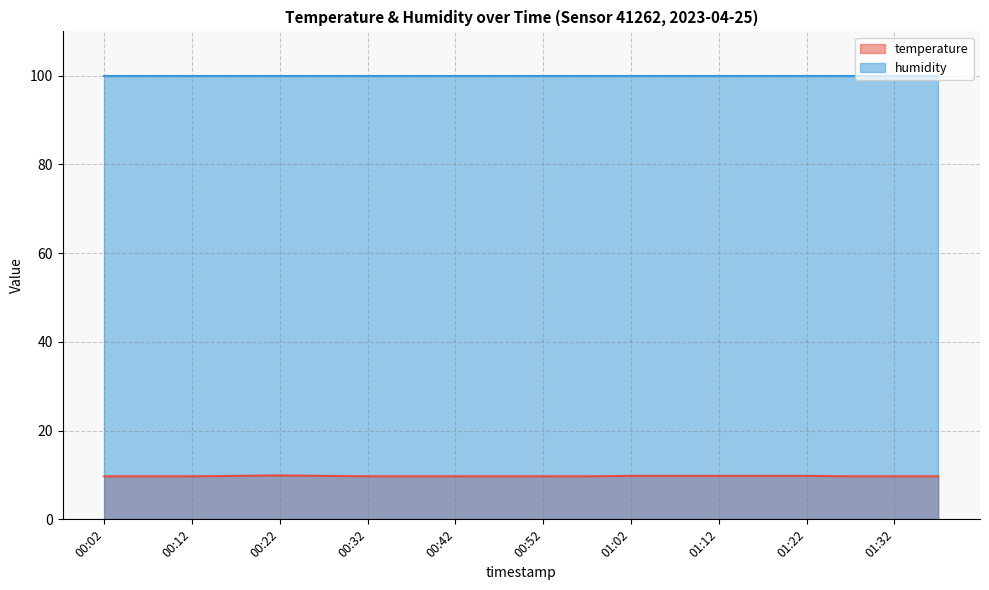

Between 00:22 and 00:37, which is larger?

00:22